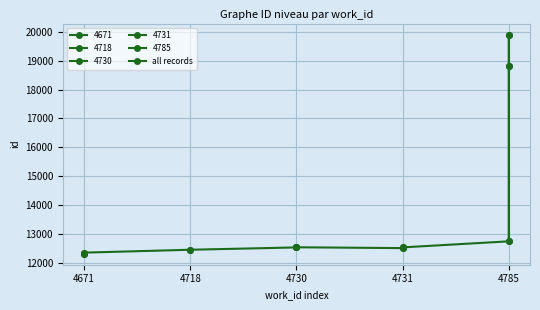

Where is the first local minimum?

4731